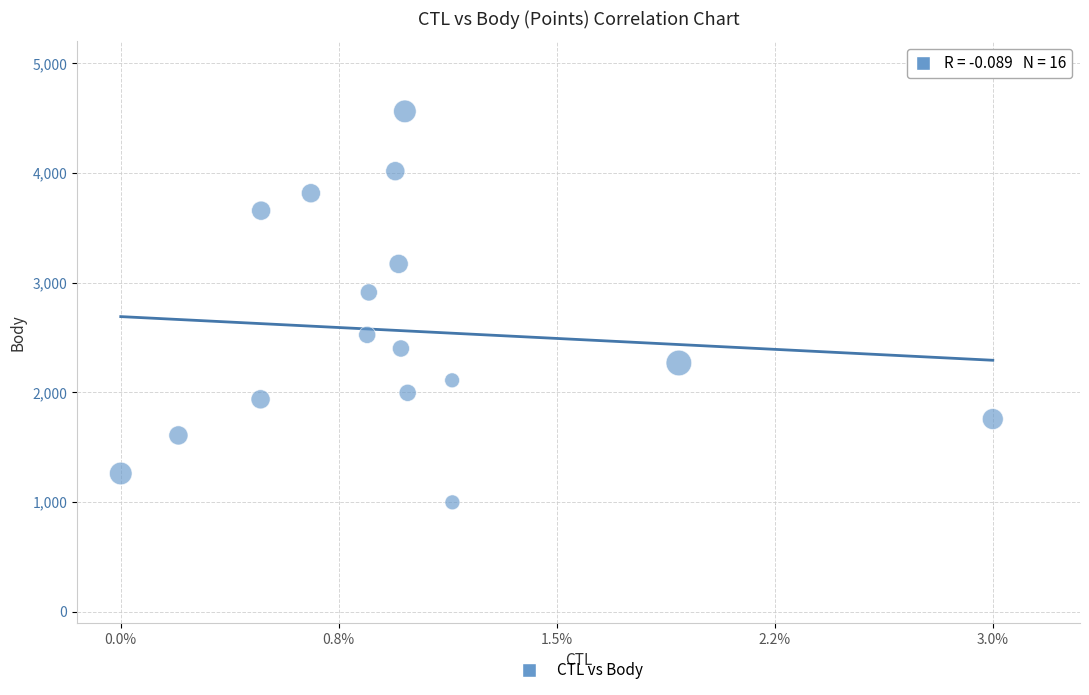

What Y value in the scatter plot is closest to 2779?

2911